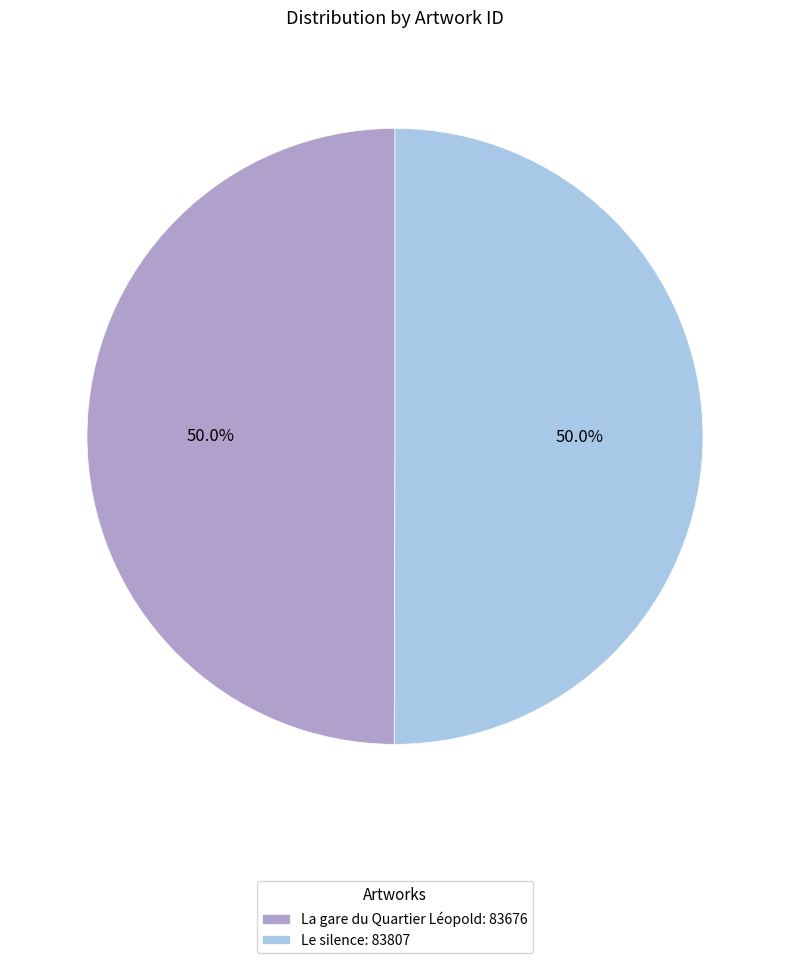

To the nearest percent, what is the average slice percentage?

50%